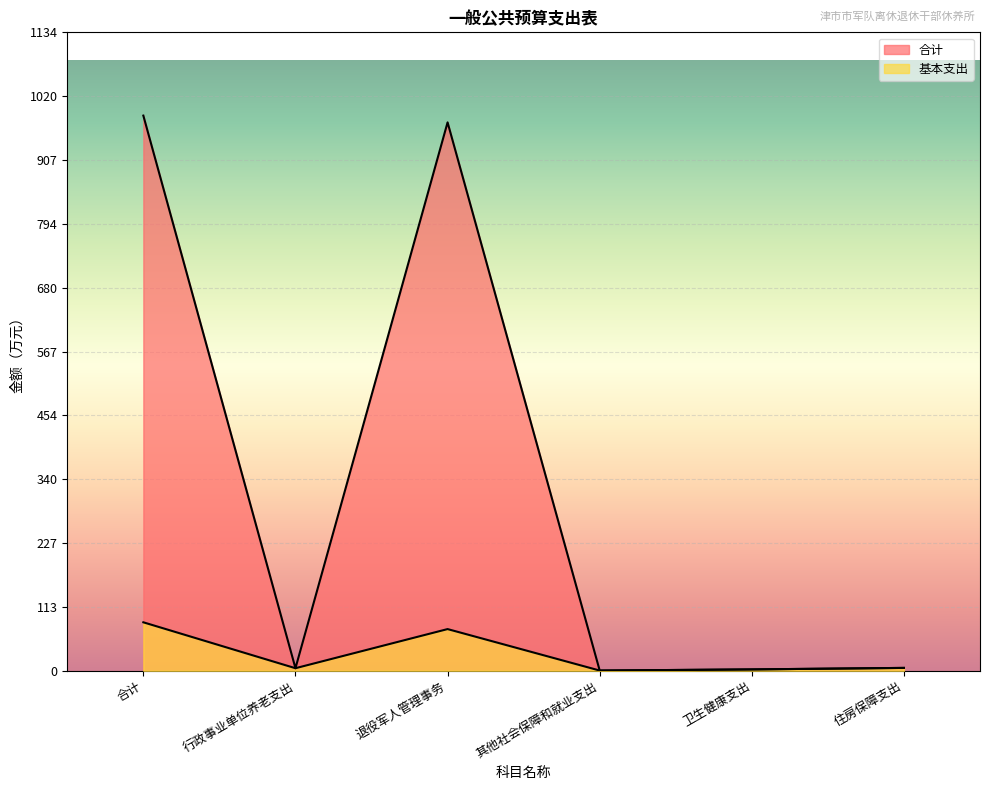

Reading left to right, transcribe all the data shown in this chart.

合计: 986.0	4.4	973.9	0.3	2.3	5.0
基本支出: 86.0	4.4	73.9	0.3	2.3	5.0